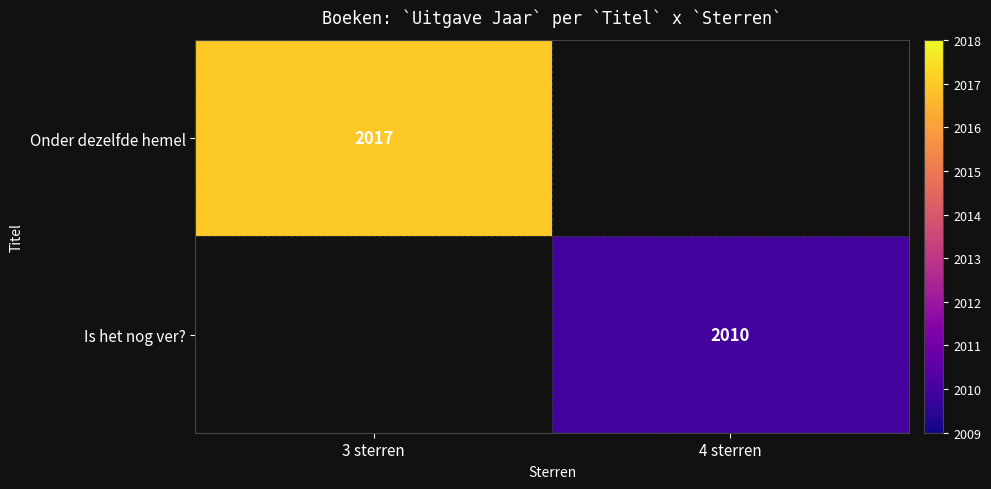

The Is het nog ver? series shows 2726 at 4 sterren. True or false?

False